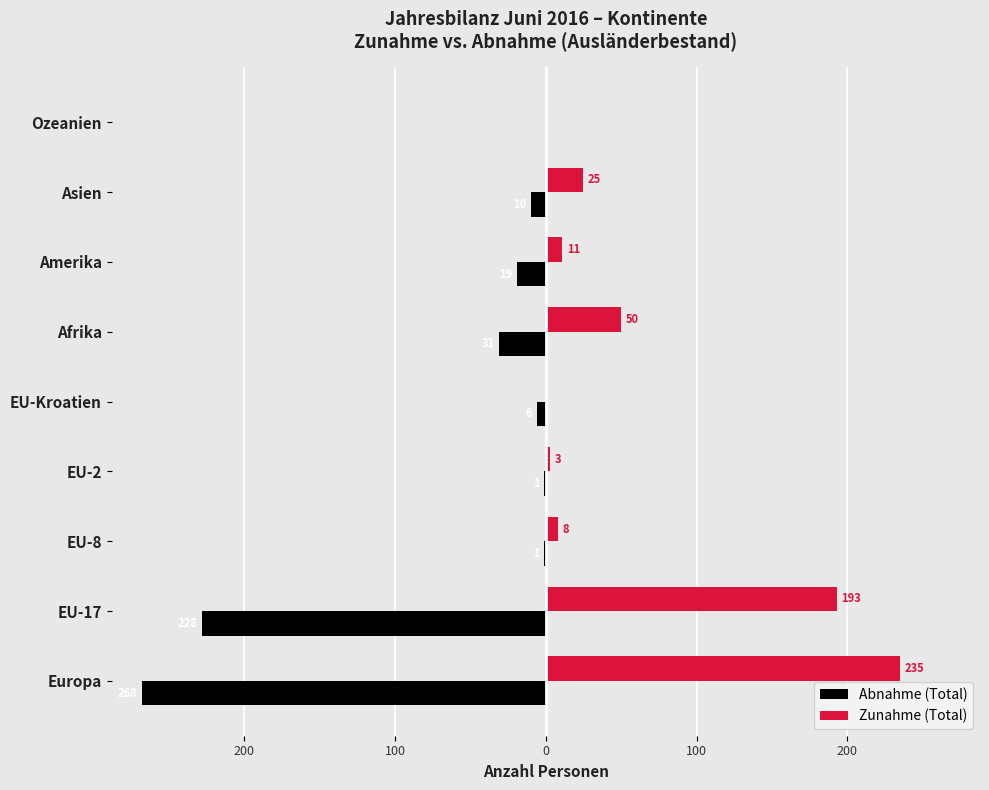

What are all the series names shown in the legend?

Abnahme (Total), Zunahme (Total)